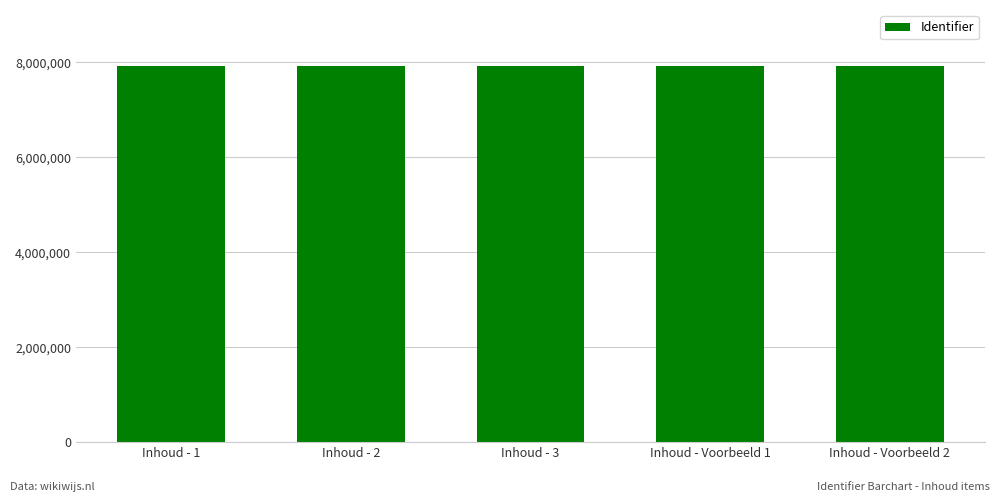

What is the smallest value displayed?

7911642